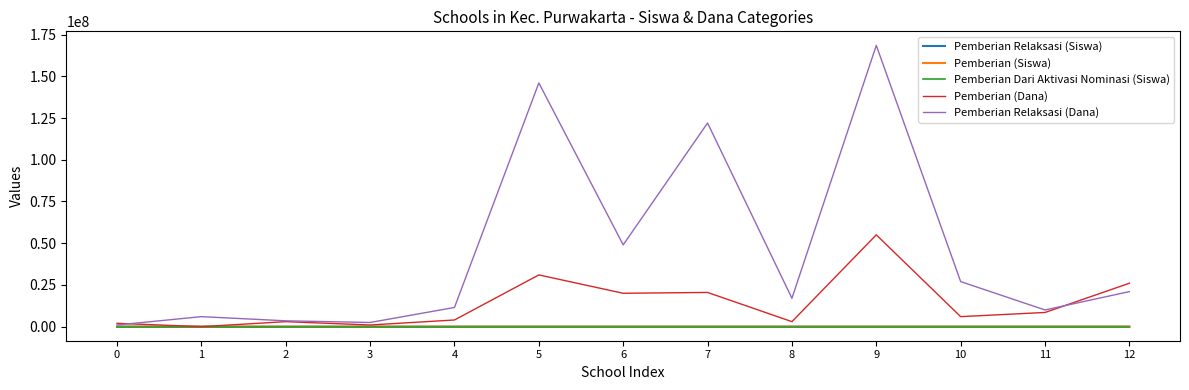

The value of Pemberian (Dana) at 5 is 15619066. True or false?

False